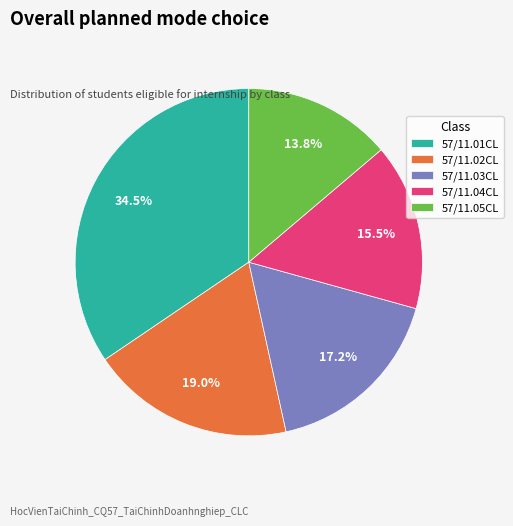

What percentage is the 57/11.03CL slice, to the nearest percent?

17%